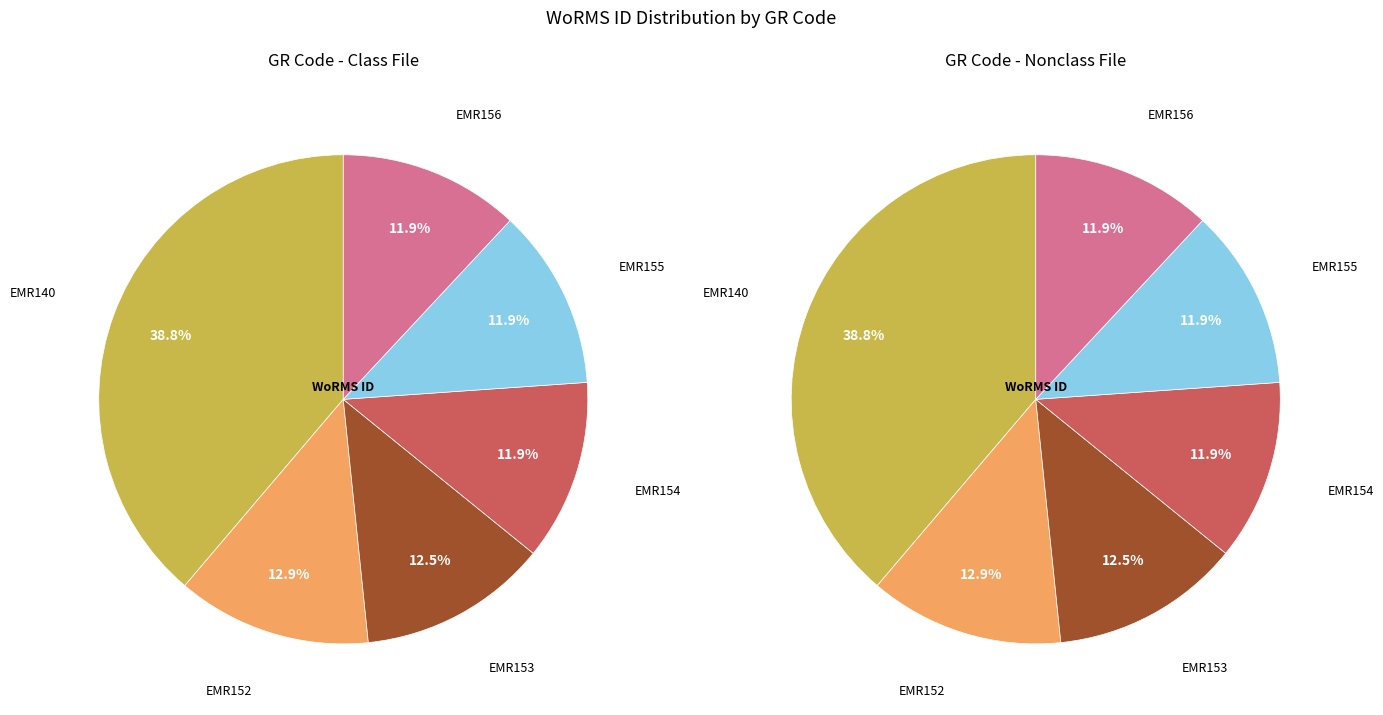

To the nearest percent, what is the average slice percentage?

17%